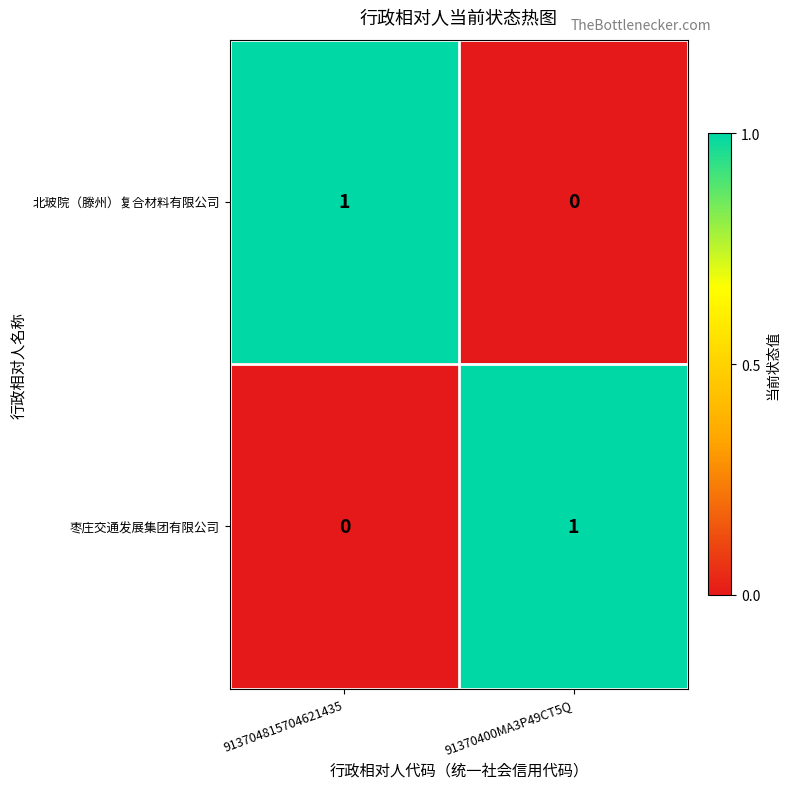

Rank the series at 913704815704621435 from highest to lowest value.

北玻院（滕州）复合材料有限公司, 枣庄交通发展集团有限公司